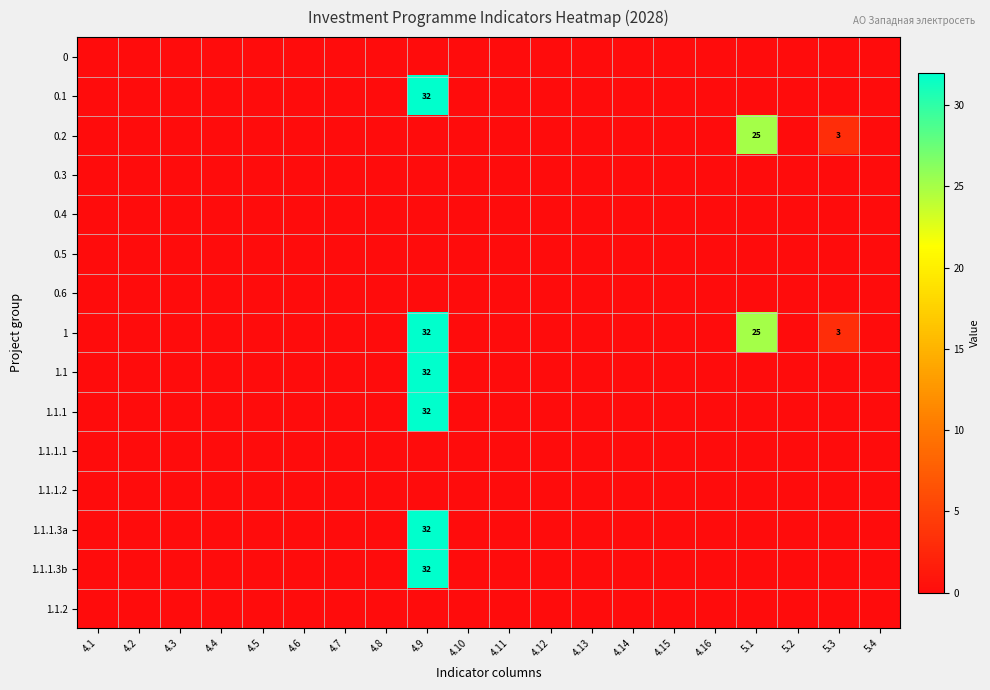

Is it true that 1.1.1.3a equals 50 at 4.9?

False